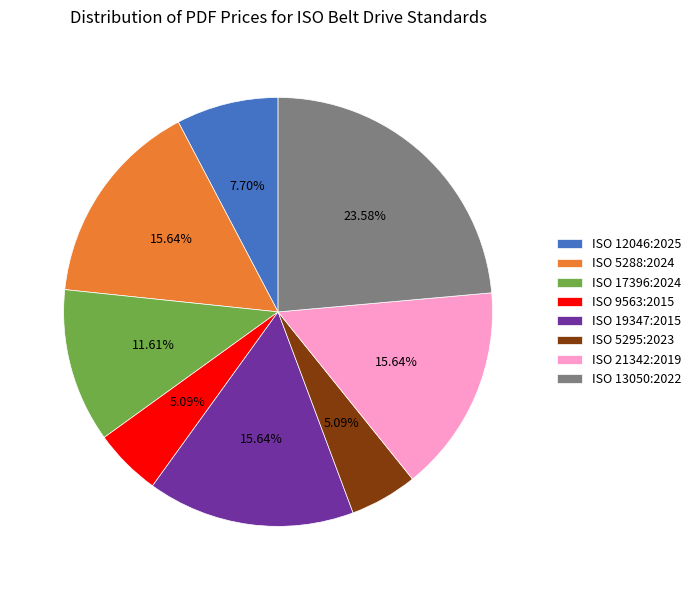

To the nearest percent, what is the combined percentage of ISO 5295:2023 and ISO 21342:2019?

21%